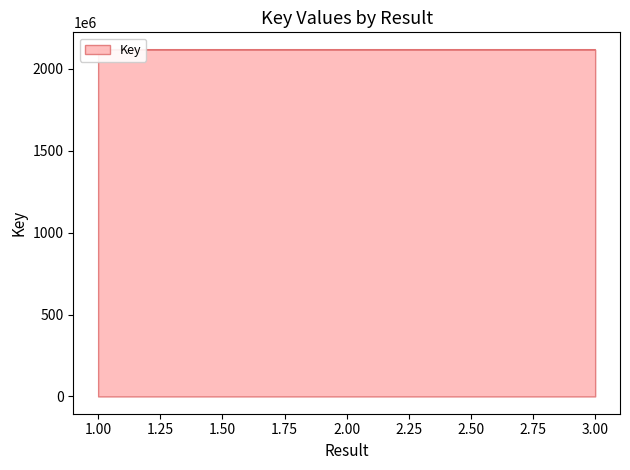

How many lines are shown in the chart?

1